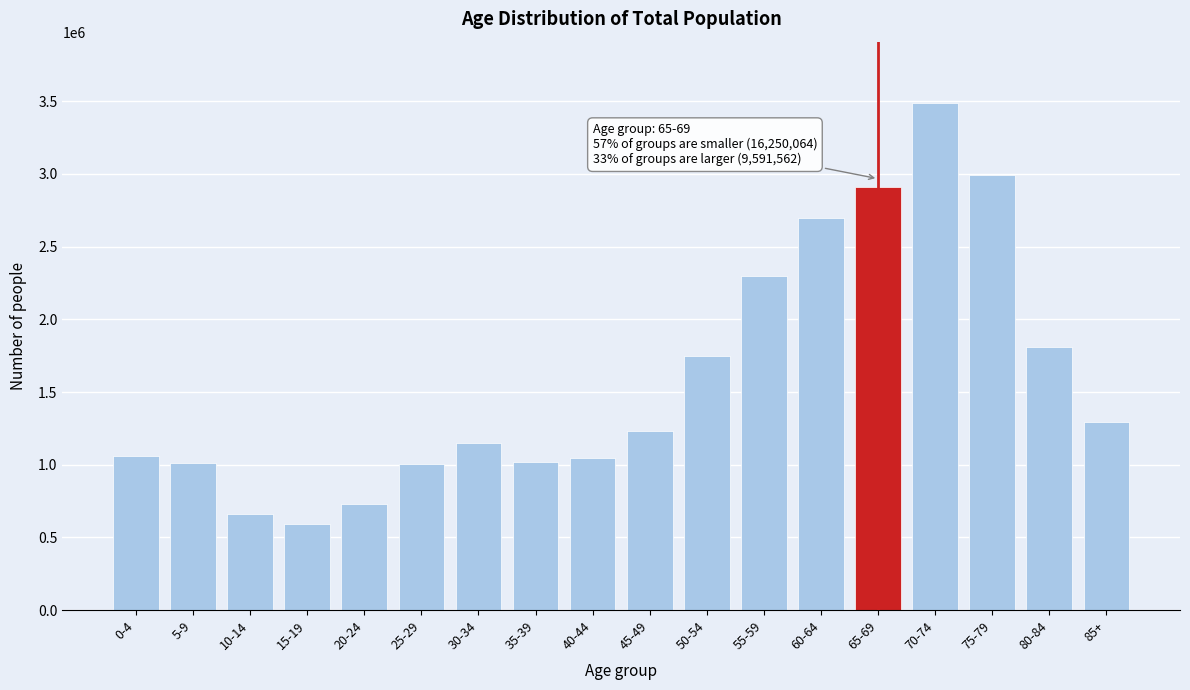

What is the label of the 9th bar from the left?

40-44